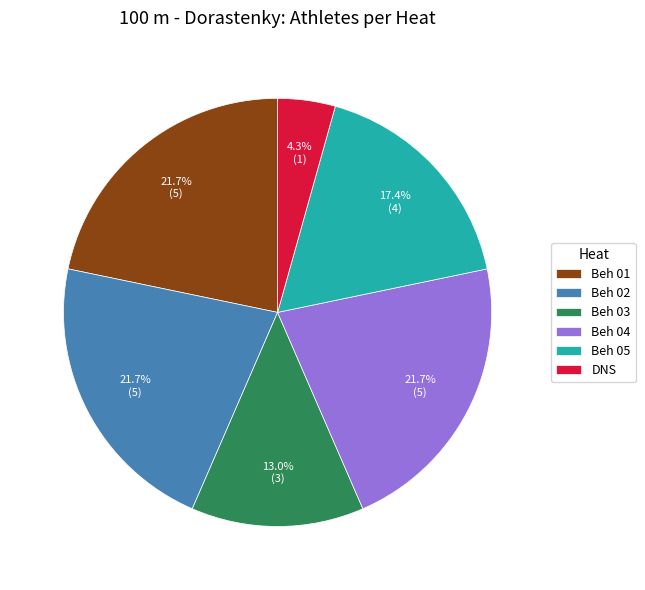

What percentage is the Beh 04 slice, to the nearest percent?

22%